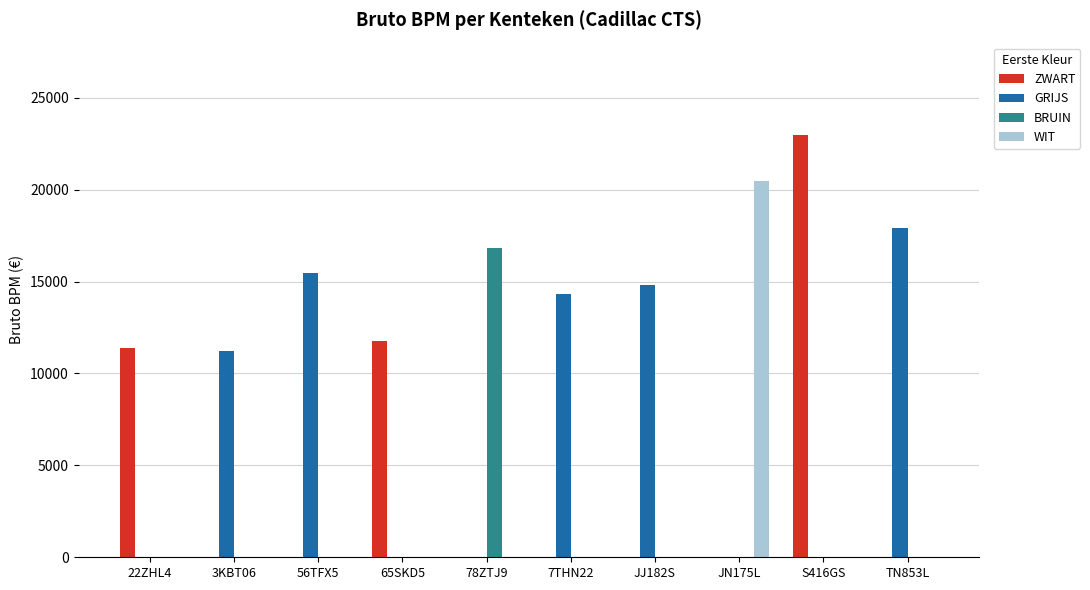

What is the greatest value displayed?

22947